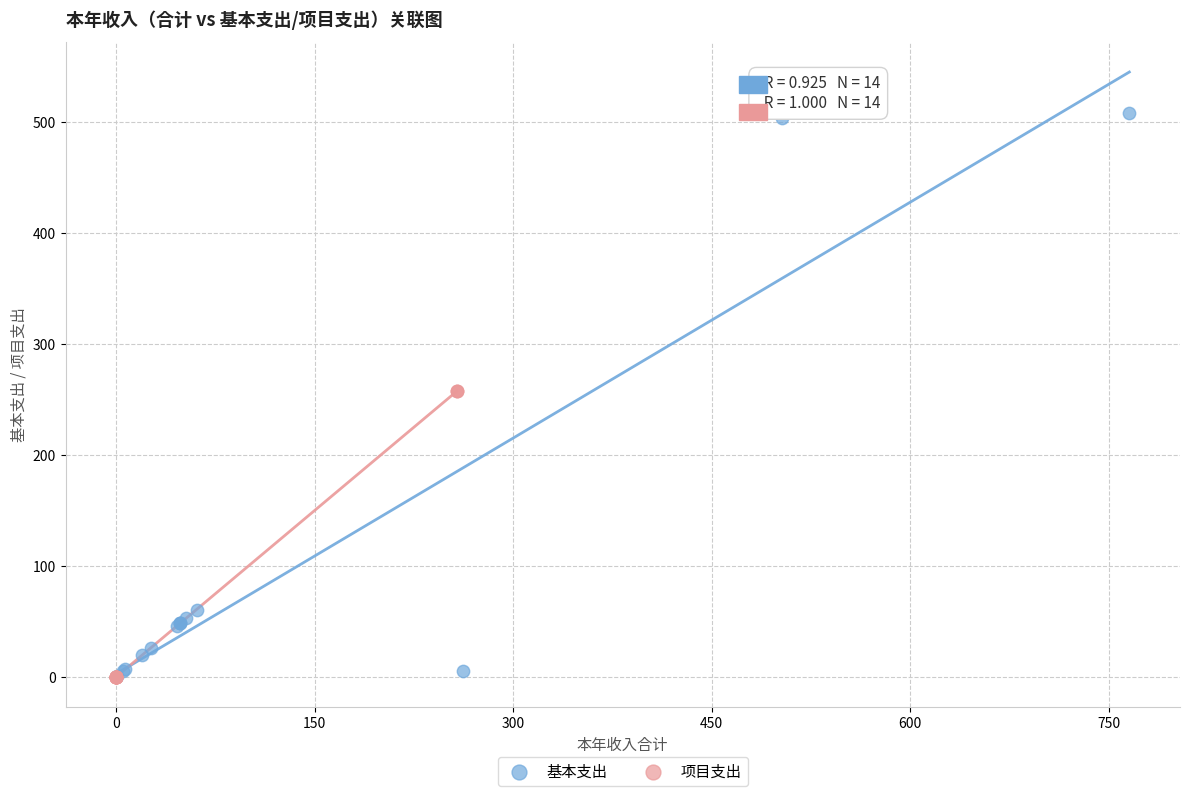

What are all the series names shown in the legend?

基本支出, 项目支出